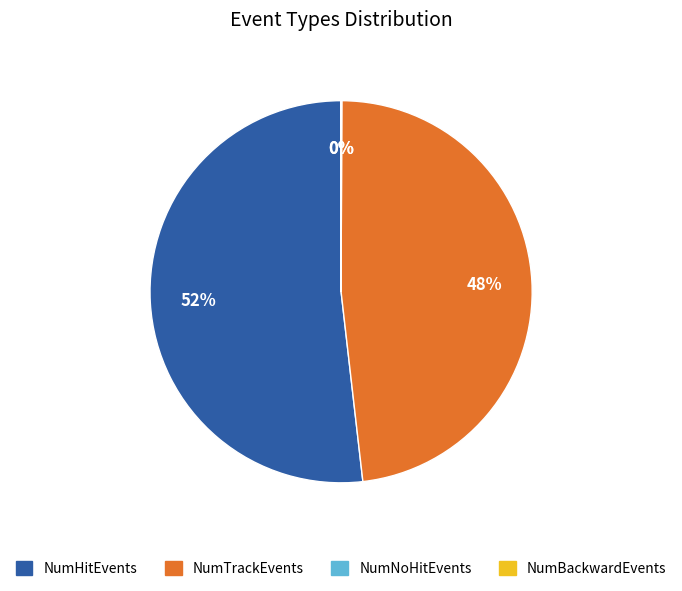

To the nearest percent, what is the average slice percentage?

25%